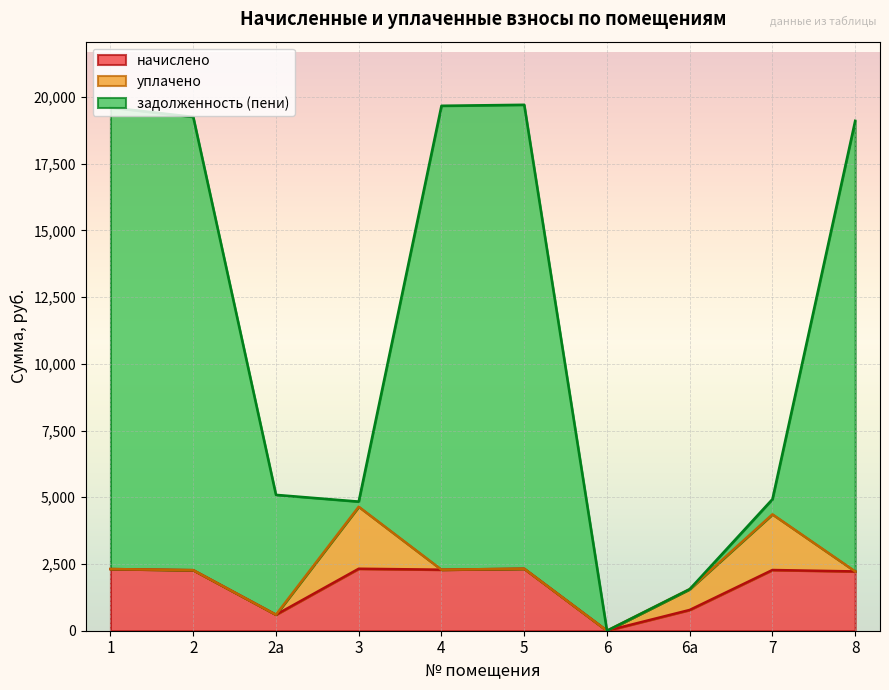

In задолженность (пени), how many points are lower than both neighbors (excluding endpoints)?

2